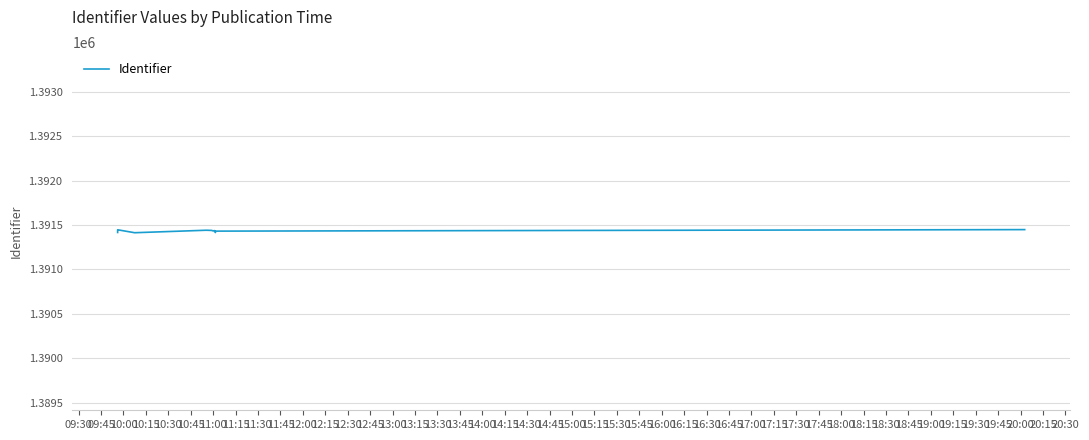

What is the average value?

1391431